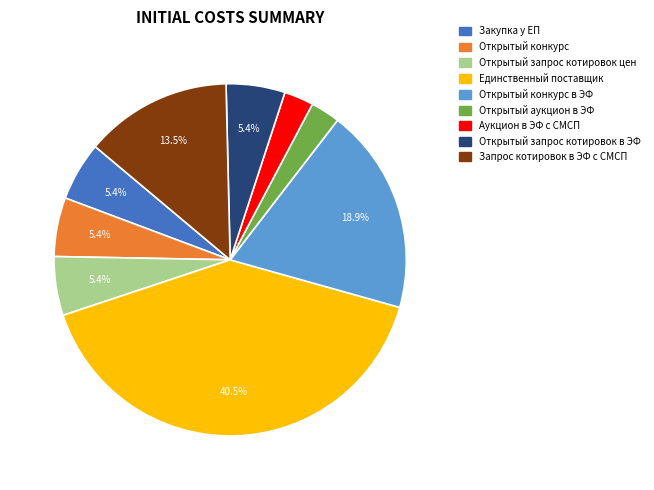

What percentage is NOT represented by Открытый конкурс в ЭФ?

81.1%